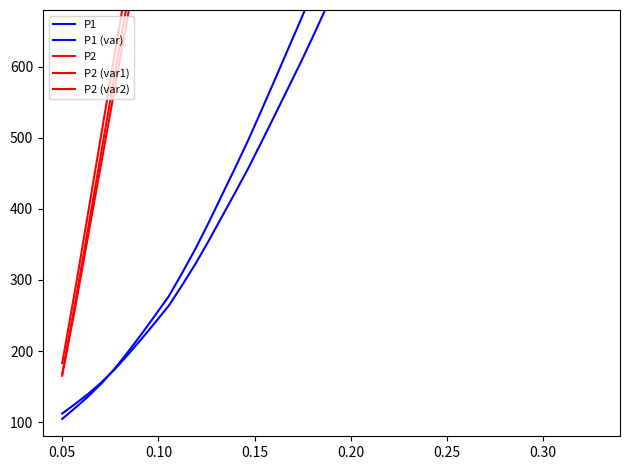

True or false: P2 and P2 (var2) cross at least once.

False